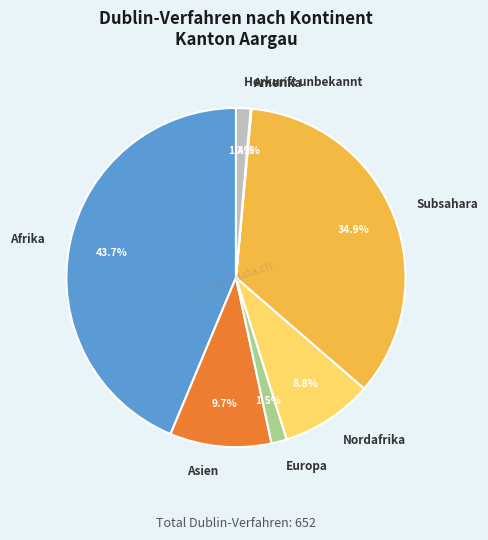

Is there a majority slice in this chart?

No